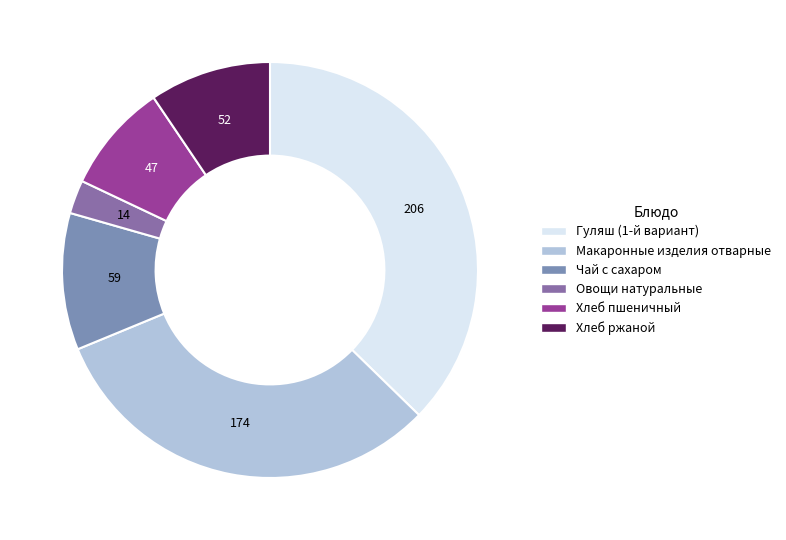

Count the number of slices in the pie.

6